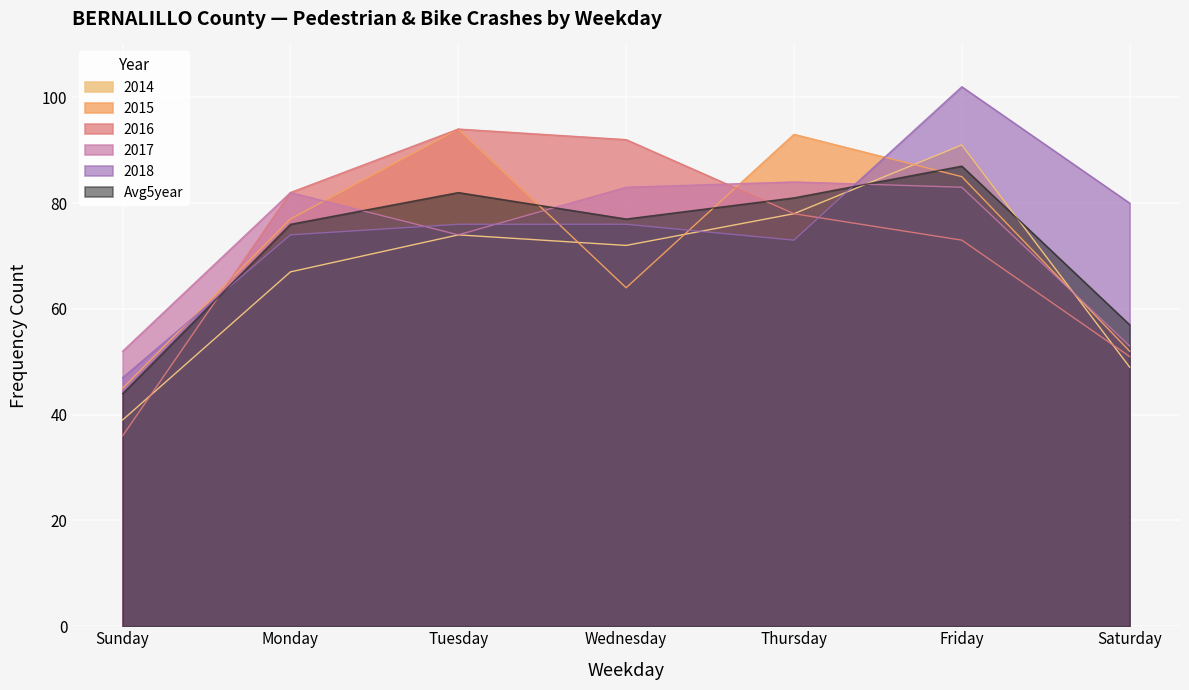

Which series has the widest spread of values?

2016